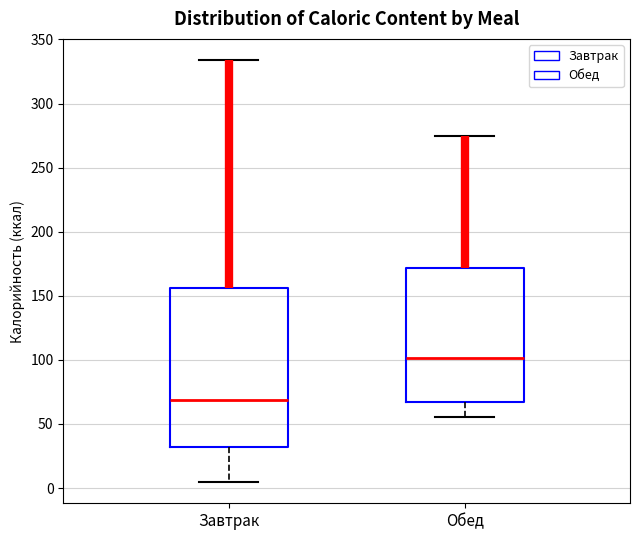

Where does the upper whisker of the box for Завтрак end on the y-axis? The values are not printed on the chart, so give them approximately, as read against the axis.

335